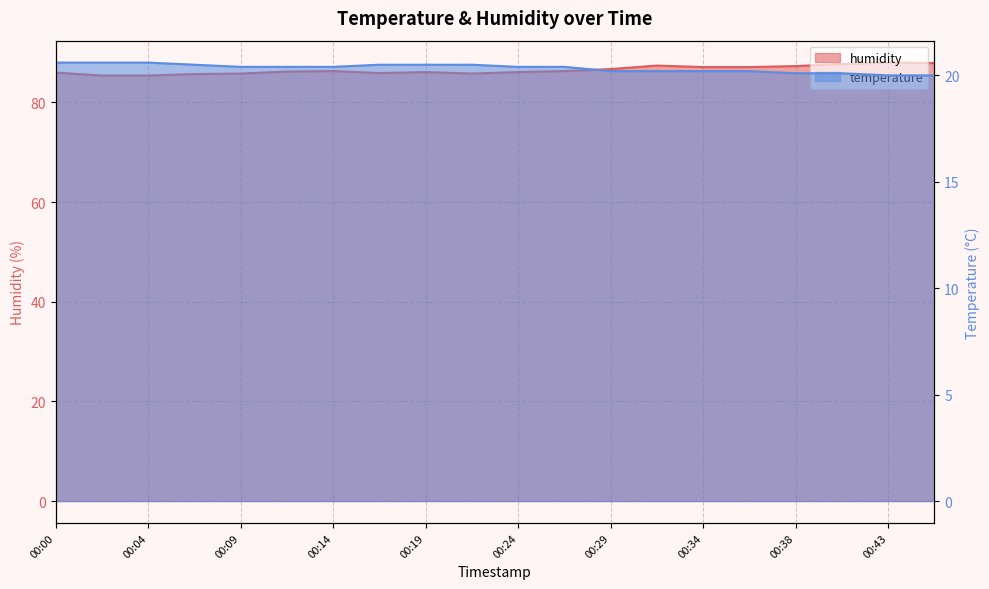

At how many categories does at least one series exceed 82?

20